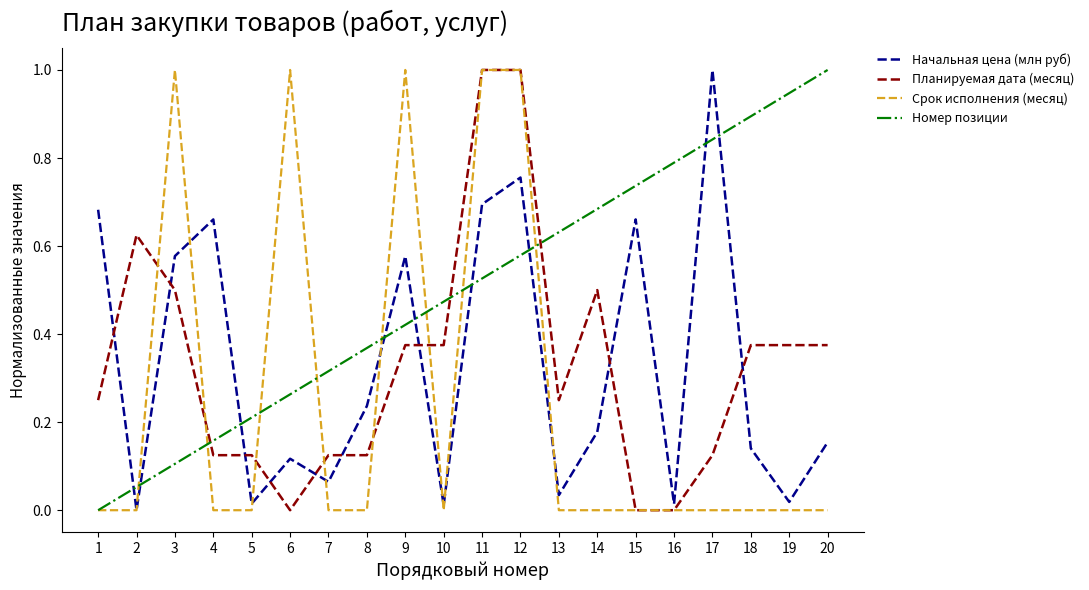

Rank the series at 14 from highest to lowest value.

Номер позиции, Планируемая дата (месяц), Начальная цена (млн руб), Срок исполнения (месяц)